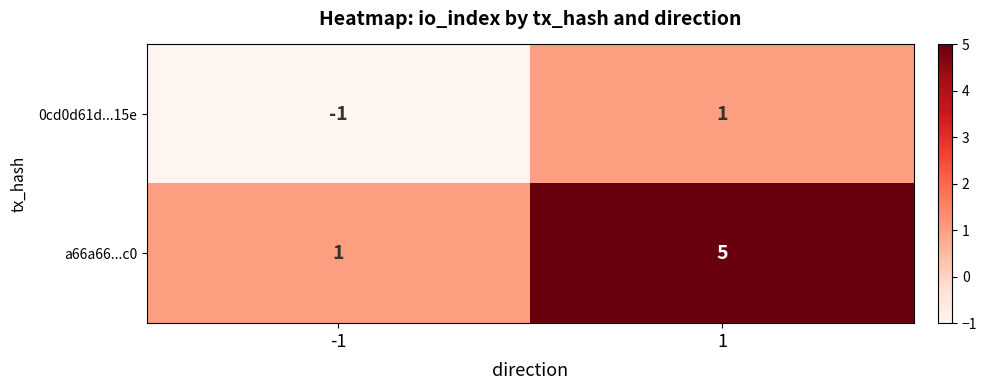

Rank the series at 1 from highest to lowest value.

a66a66...c0, 0cd0d61d...15e